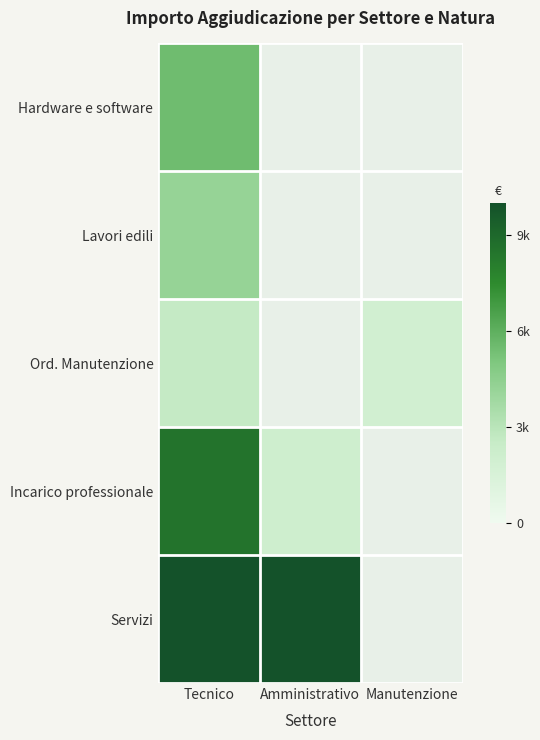

Read the Incarico professionale value at Amministrativo.

2080.0